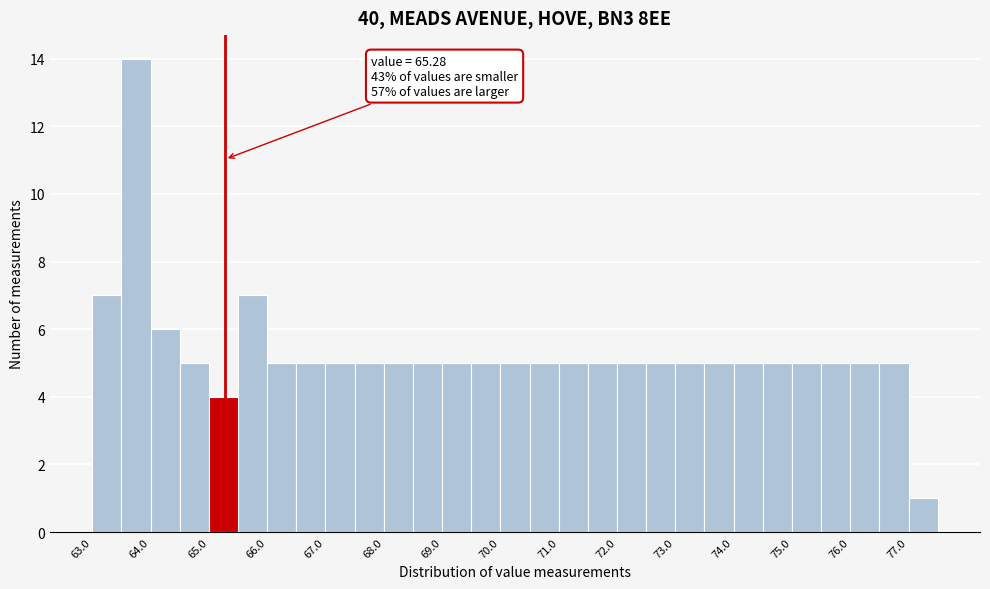

Which range on the x-axis has the tallest bar?

63.5 to 64.0